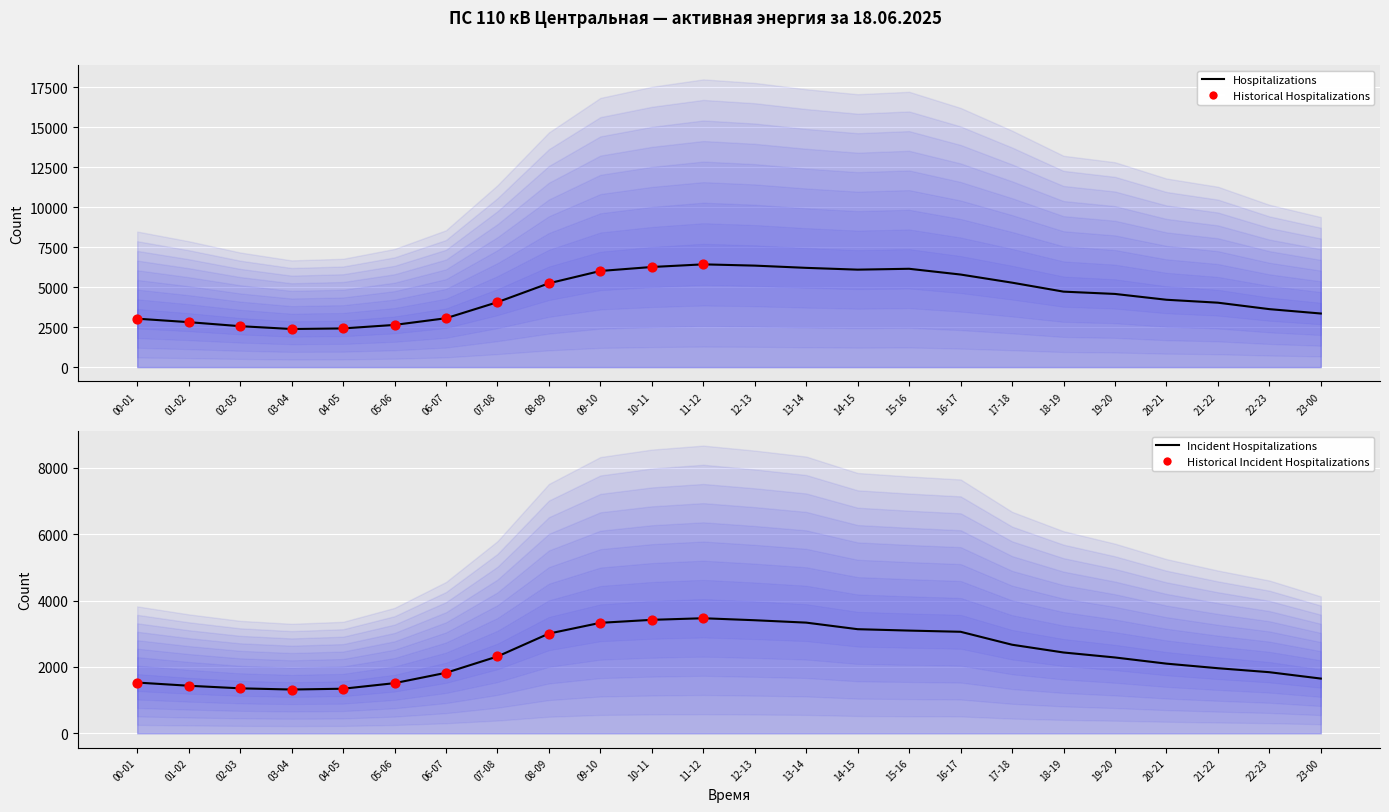

At how many categories does at least one series exceed 6001?

7